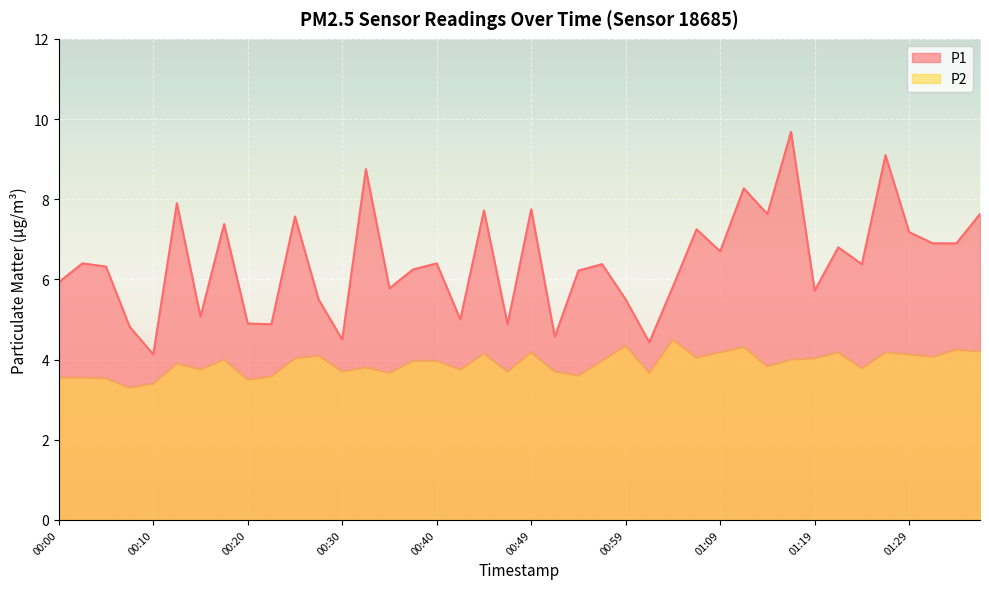

What are all the series names shown in the legend?

P1, P2